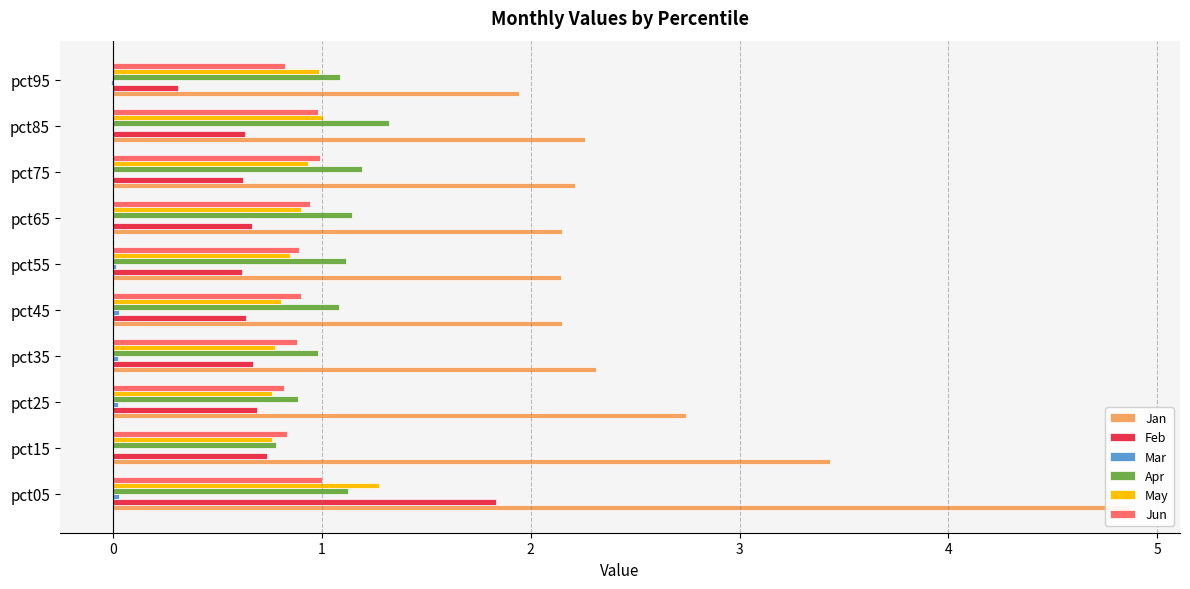

How many values in the Apr series exceed 1?

7